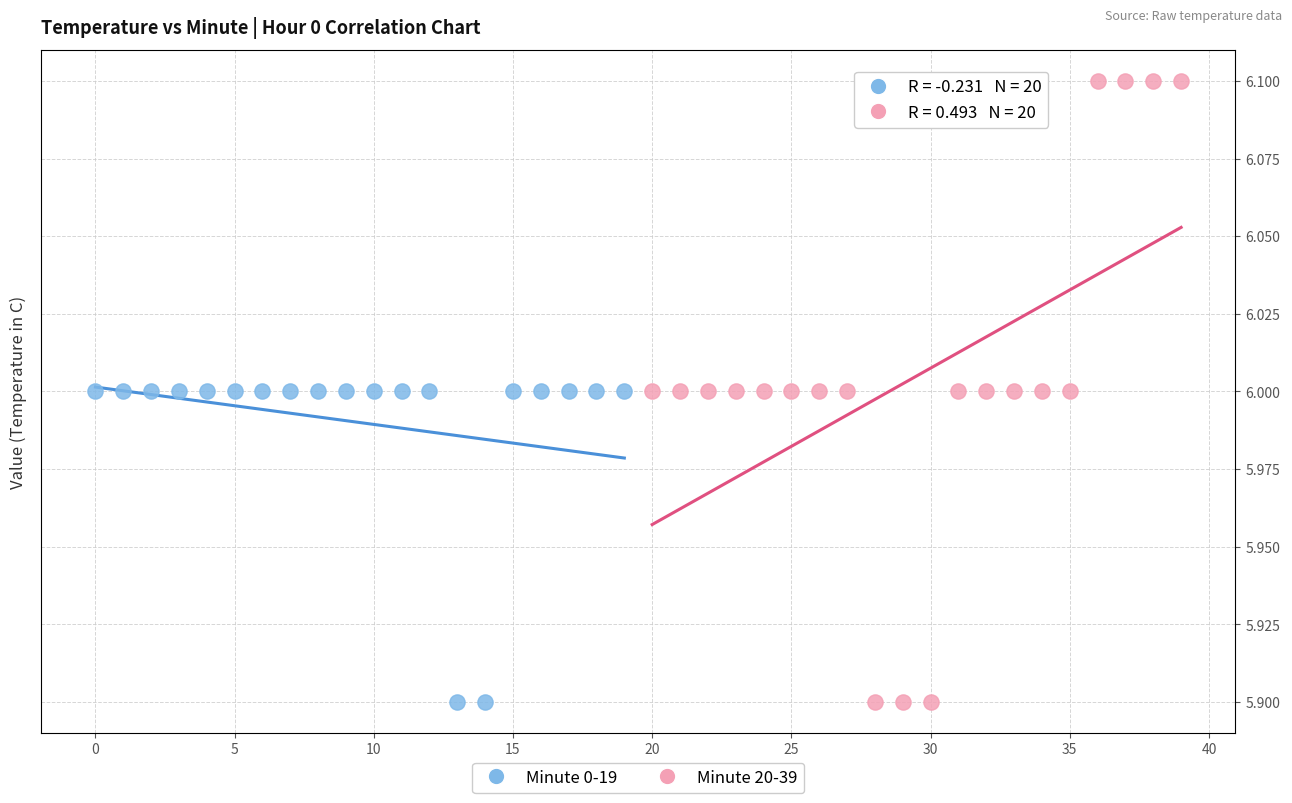

What are all the series names shown in the legend?

Minute 0-19, Minute 20-39